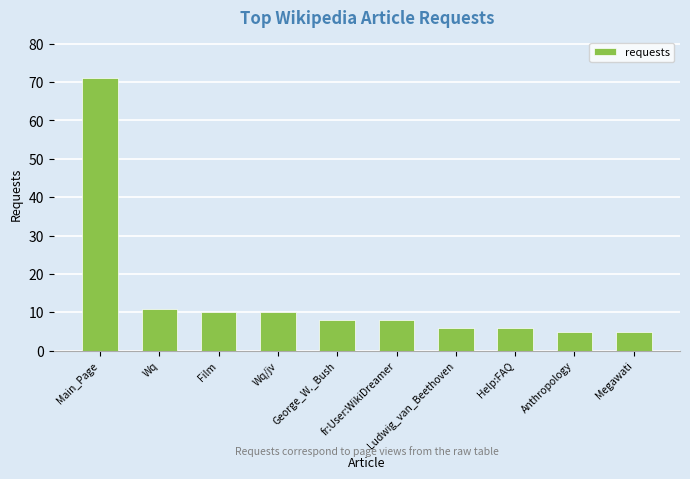

What is the difference between the values at Wq and Help:FAQ?

5